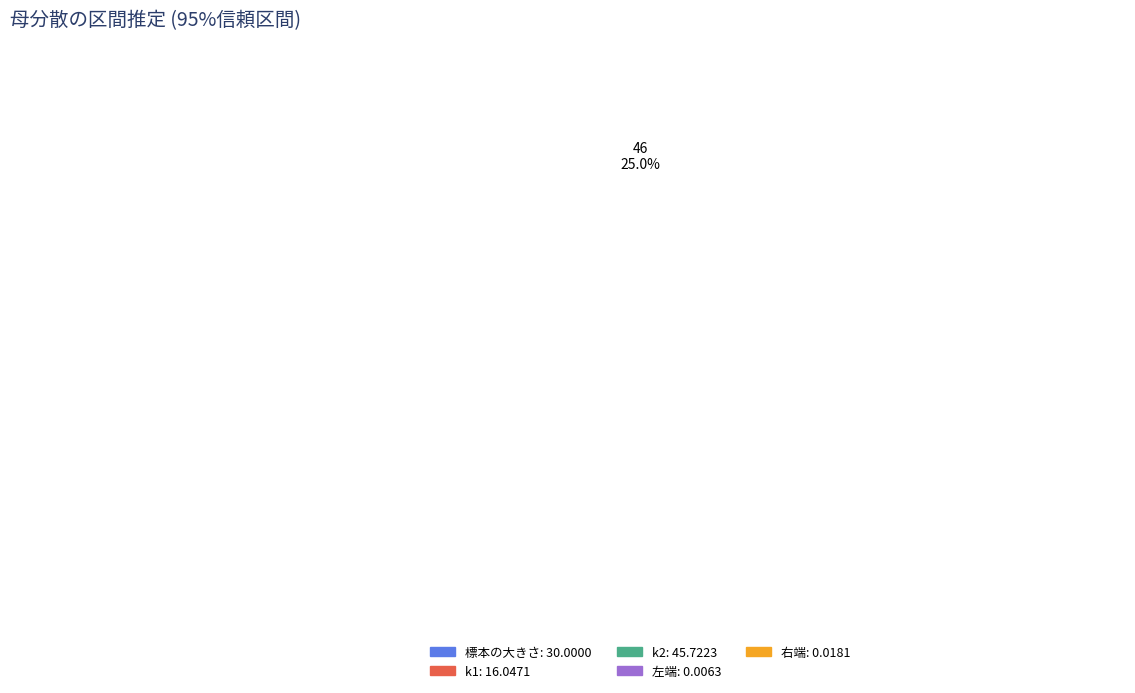

Combined, do 標本の大きさ and k2 account for over 50%?

Yes